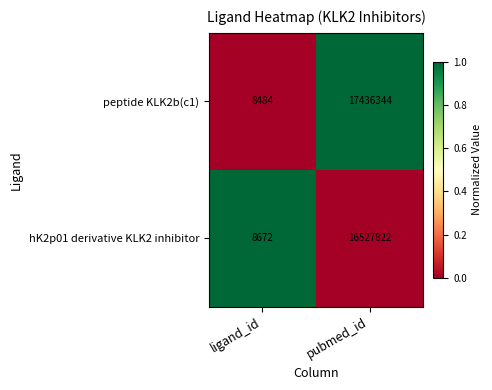

Which series changed the most between ligand_id and pubmed_id?

peptide KLK2b(c1)